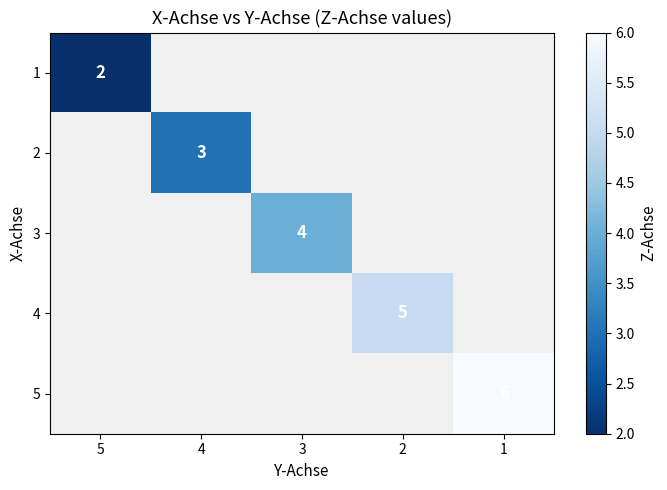

The 1 series shows 3 at 5. True or false?

False